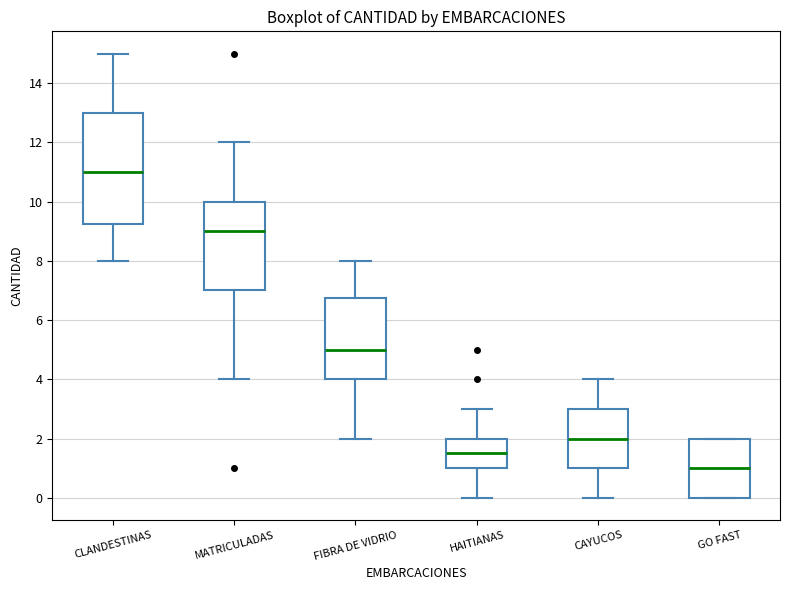

Reading left to right, read every box against the y-axis: the position of its median line, the range the box covers, and the ends of its whiskers. The values are not printed on the chart, so give them approximately, as read against the axis.

CLANDESTINAS: median 11.0, box 9.2 to 13.0, whiskers 8.0 to 15.0
MATRICULADAS: median 9.0, box 7.0 to 10.0, whiskers 4.0 to 12.0
FIBRA DE VIDRIO: median 5.0, box 4.0 to 6.8, whiskers 2.0 to 8.0
HAITIANAS: median 1.6, box 1.0 to 2.0, whiskers 0.0 to 3.0
CAYUCOS: median 2.0, box 1.0 to 3.0, whiskers 0.0 to 4.0
GO FAST: median 1.0, box 0.0 to 2.0, whiskers 0.0 to 2.0